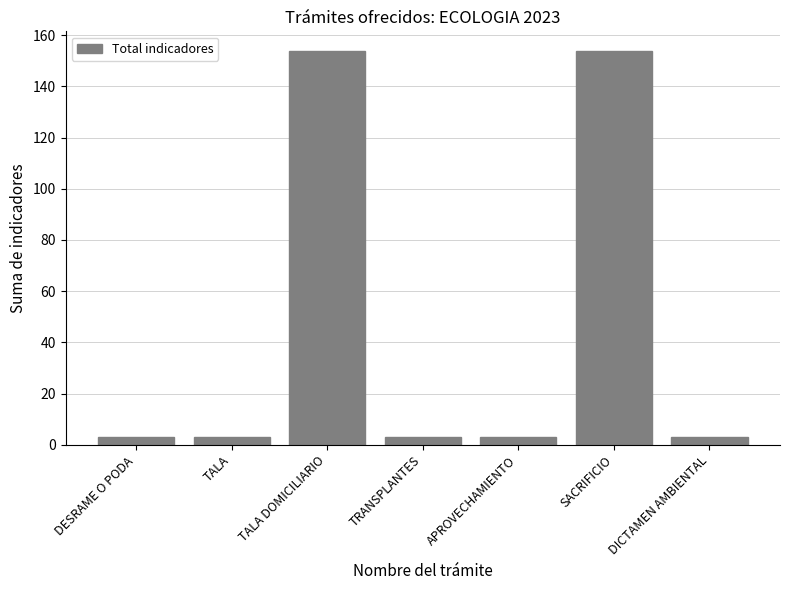

True or false: the data shows 244.9 at TALA DOMICILIARIO.

False